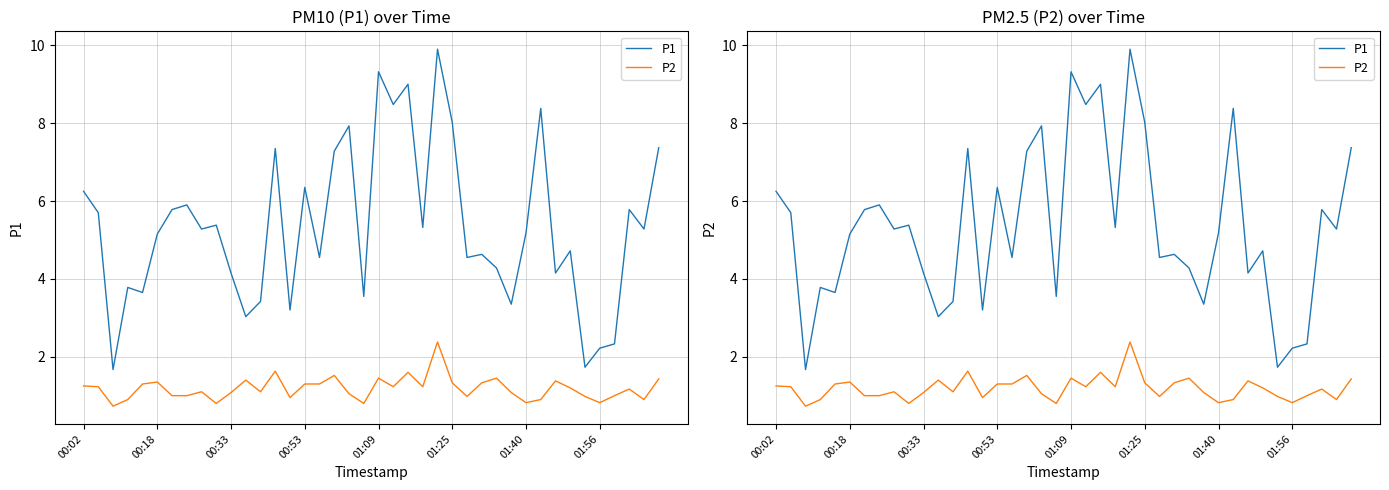

What position from the right is 8?

32